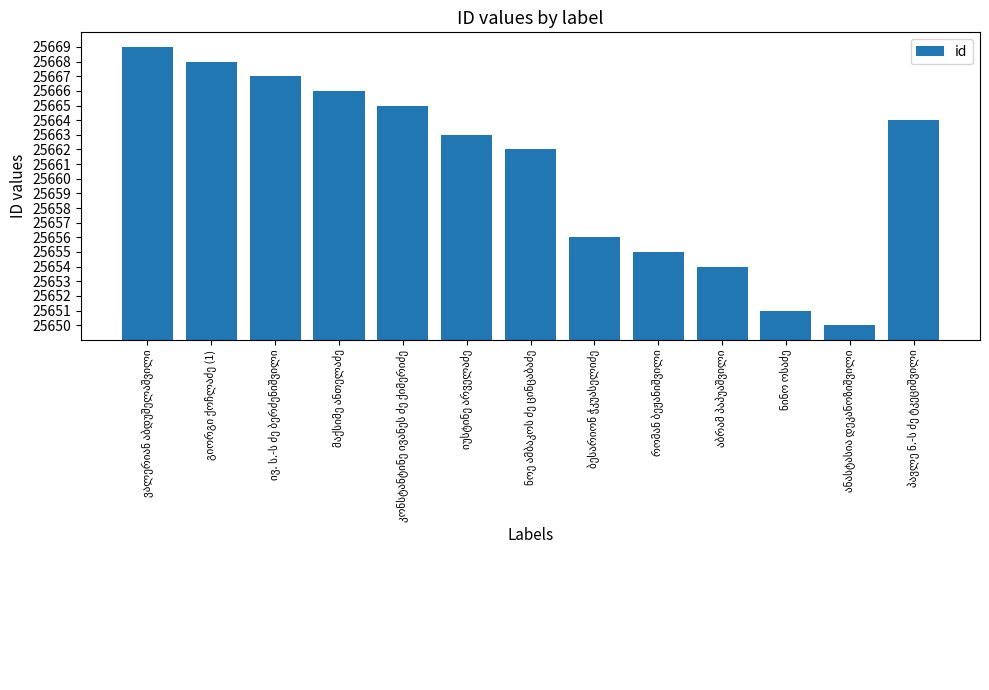

What is the sum of all values?

333590